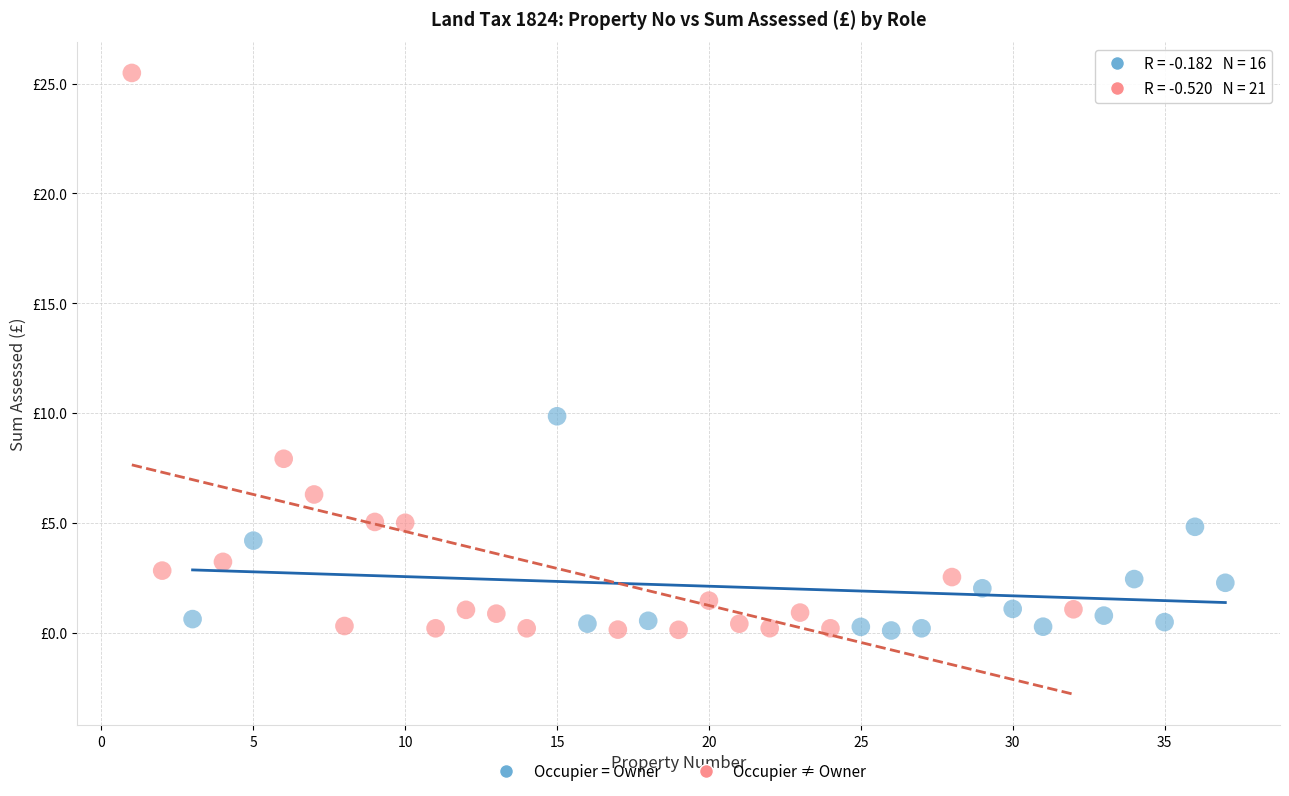

What are all the series names shown in the legend?

Occupier = Owner, Occupier ≠ Owner